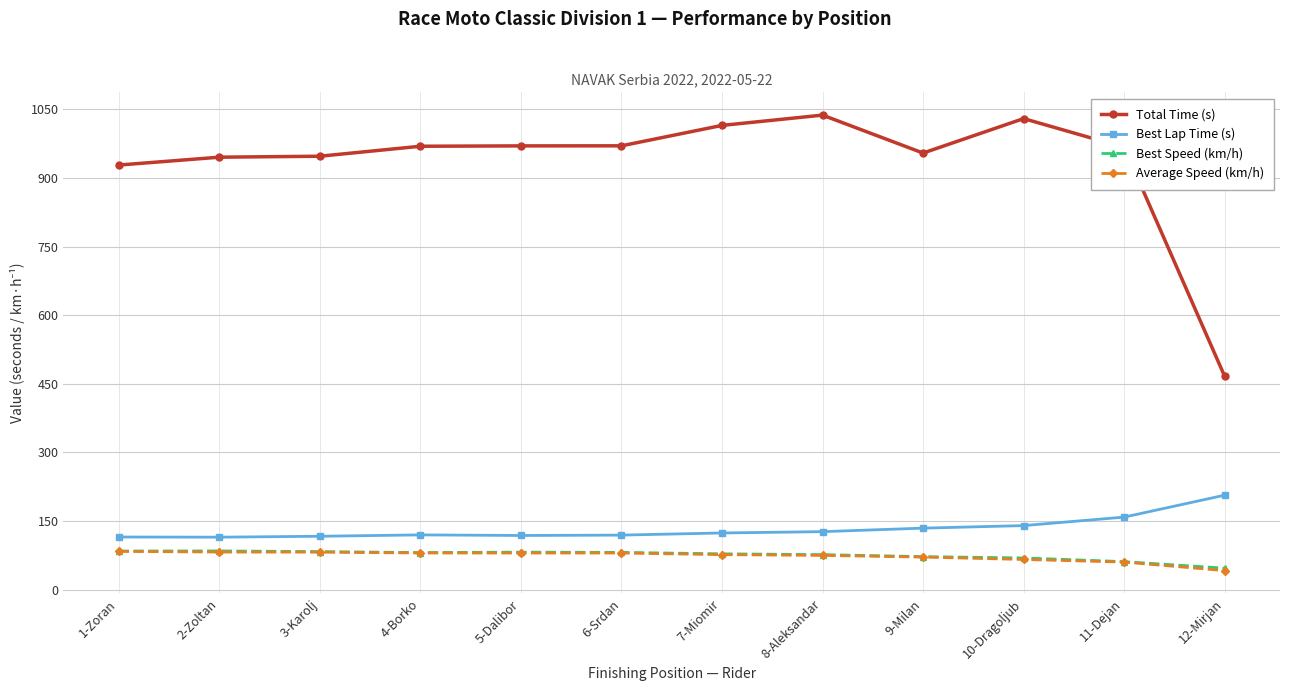

True or false: Best Speed (km/h) and Average Speed (km/h) cross at least once.

False